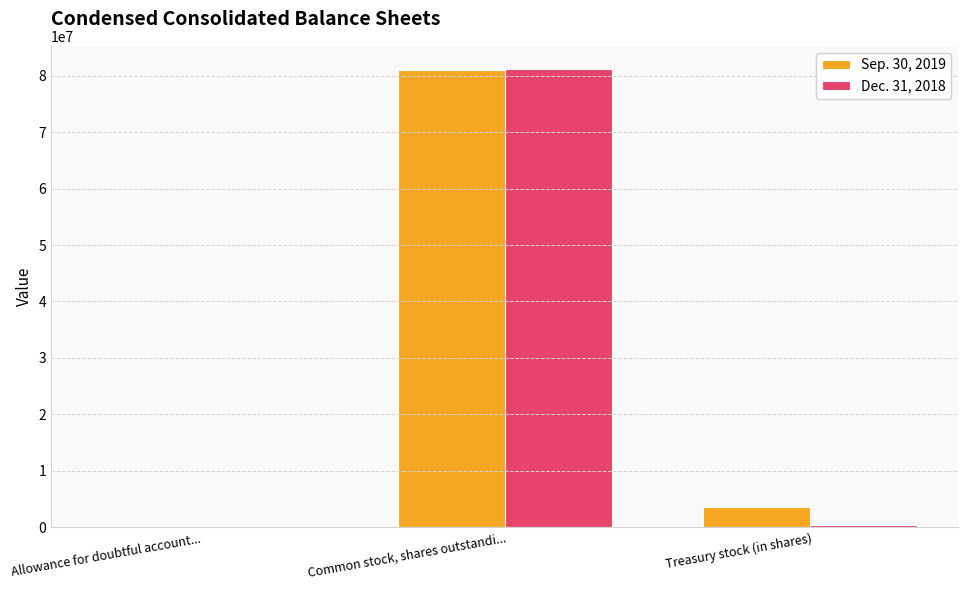

Where is Sep. 30, 2019 nearest to the value 40499391?

Treasury stock (in shares)